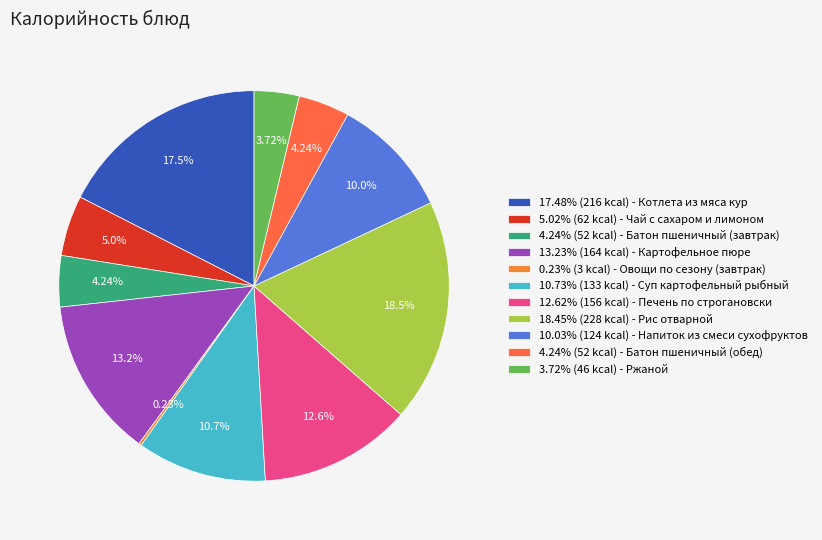

Is the sum of 18.45% (228 kcal) - Рис отварной and 4.24% (52 kcal) - Батон пшеничный (завтрак) greater than half?

No